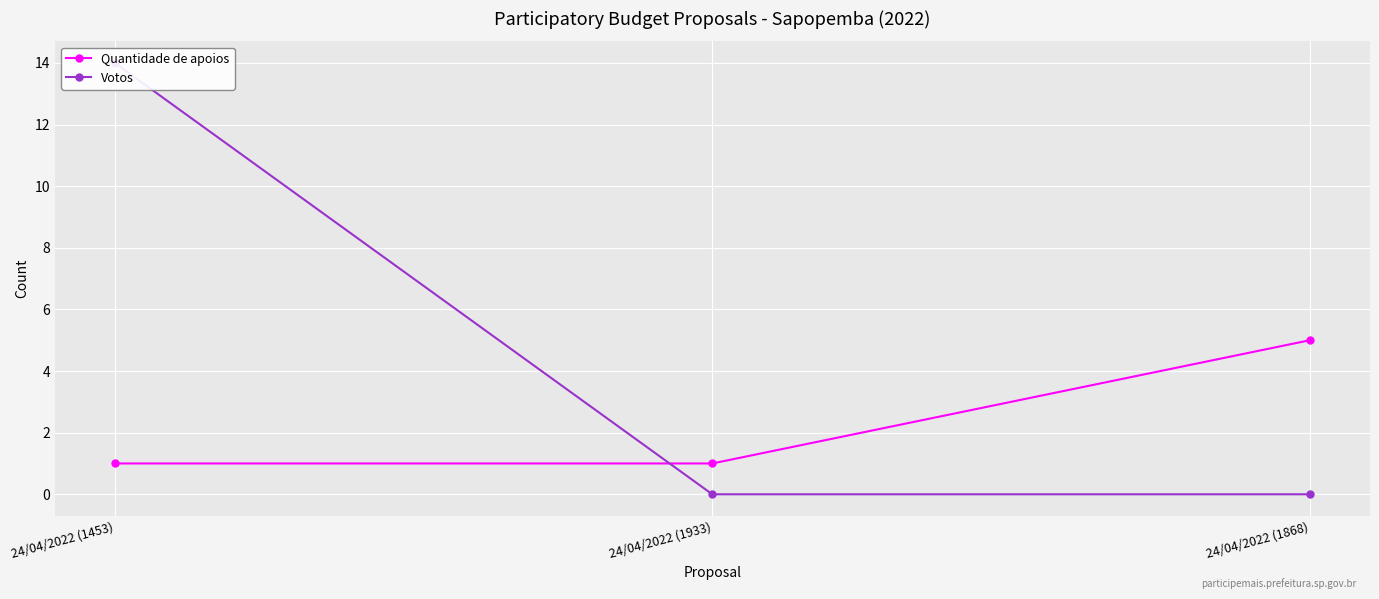

What is the approximate value of Quantidade de apoios at 24/04/2022 (1453)?

1